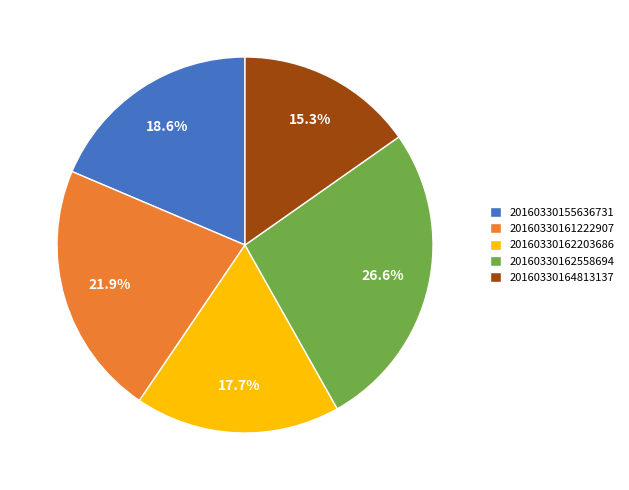

Which slice is the smallest?

20160330164813137